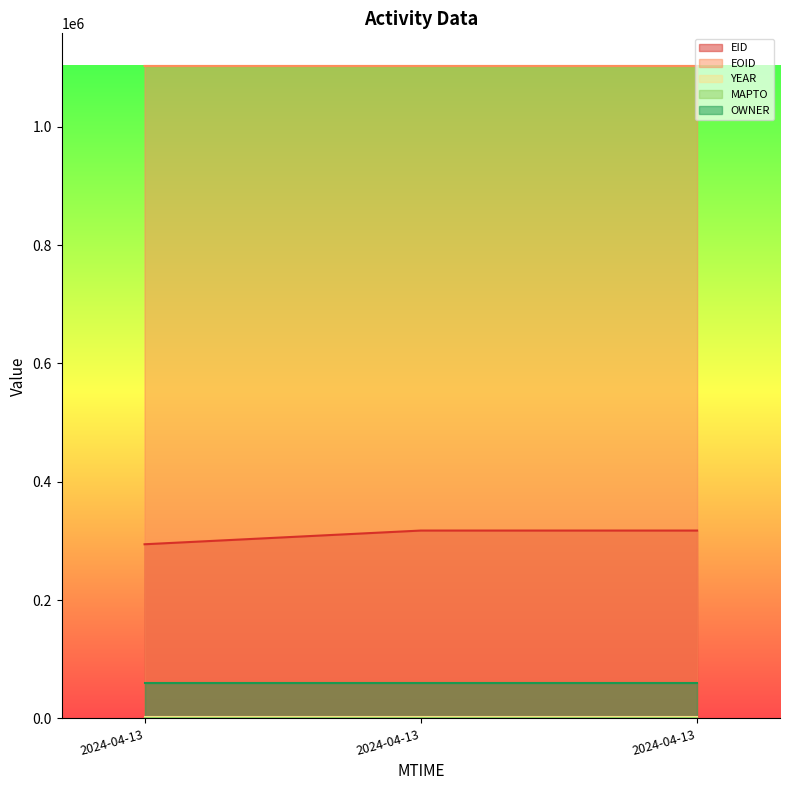

Count the EOID values in the range 1102768 to 1102770.

3